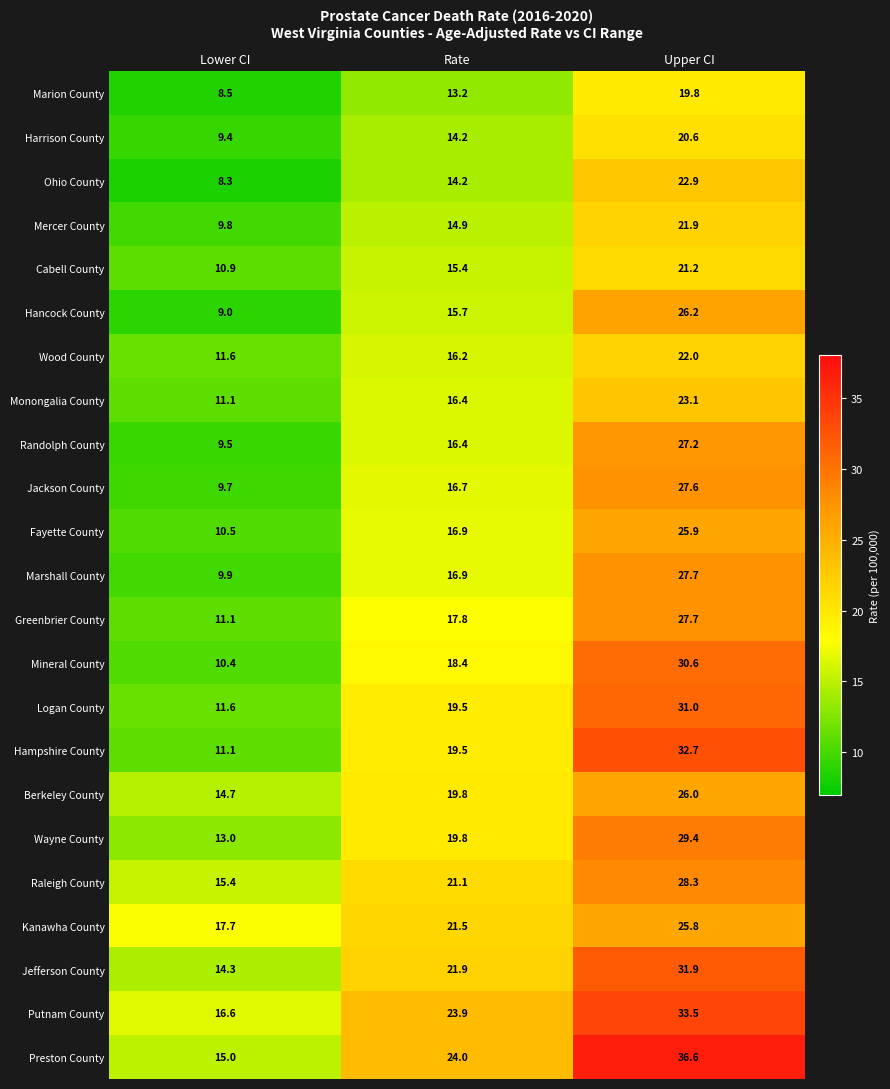

What is the spread (max minus min) of values at Rate?

10.8